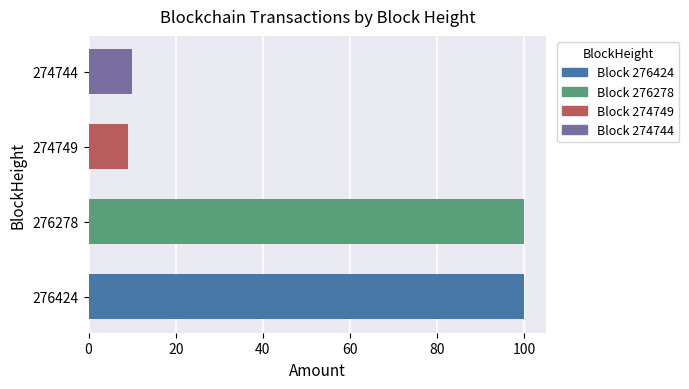

Between 276424 and 274744, which is larger?

276424